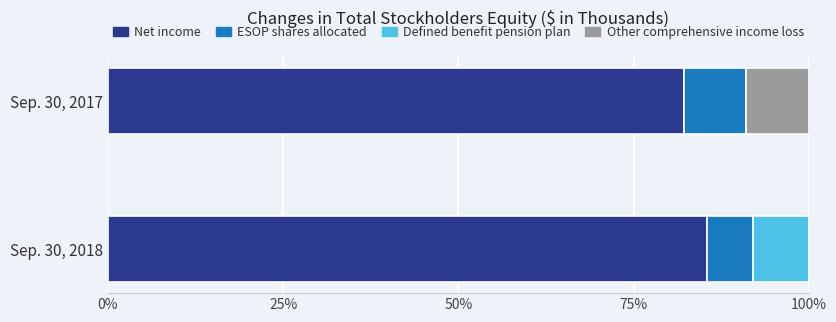

Count the number of data series in this chart.

4